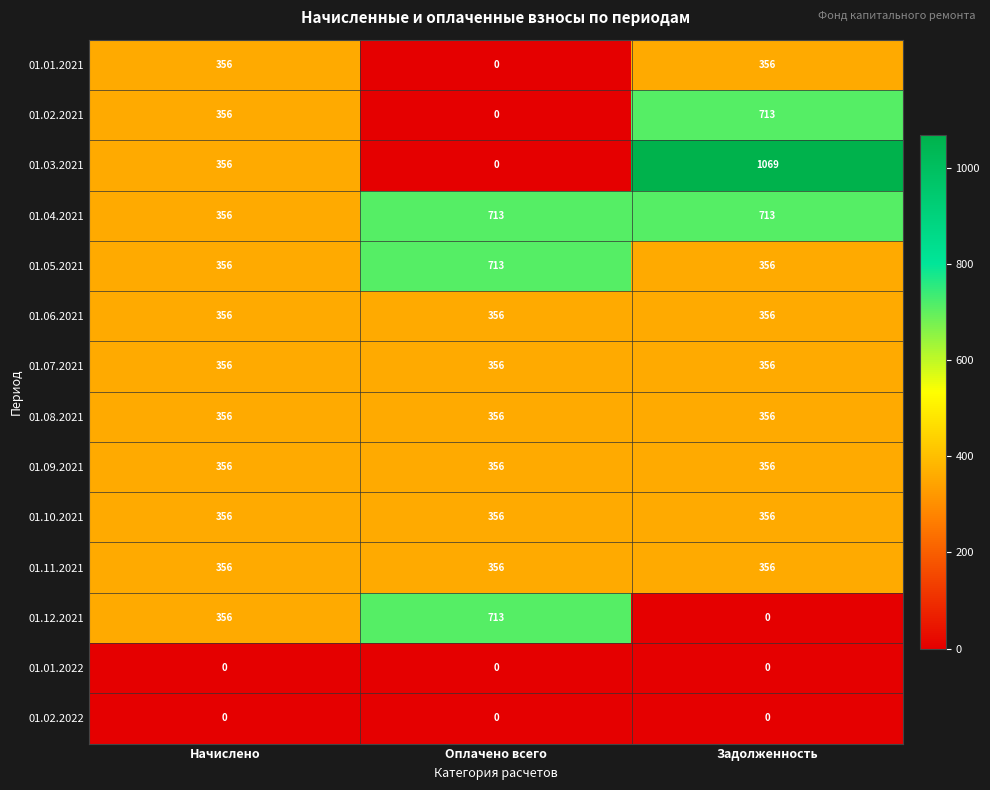

Which series has the largest total across all categories?

01.04.2021